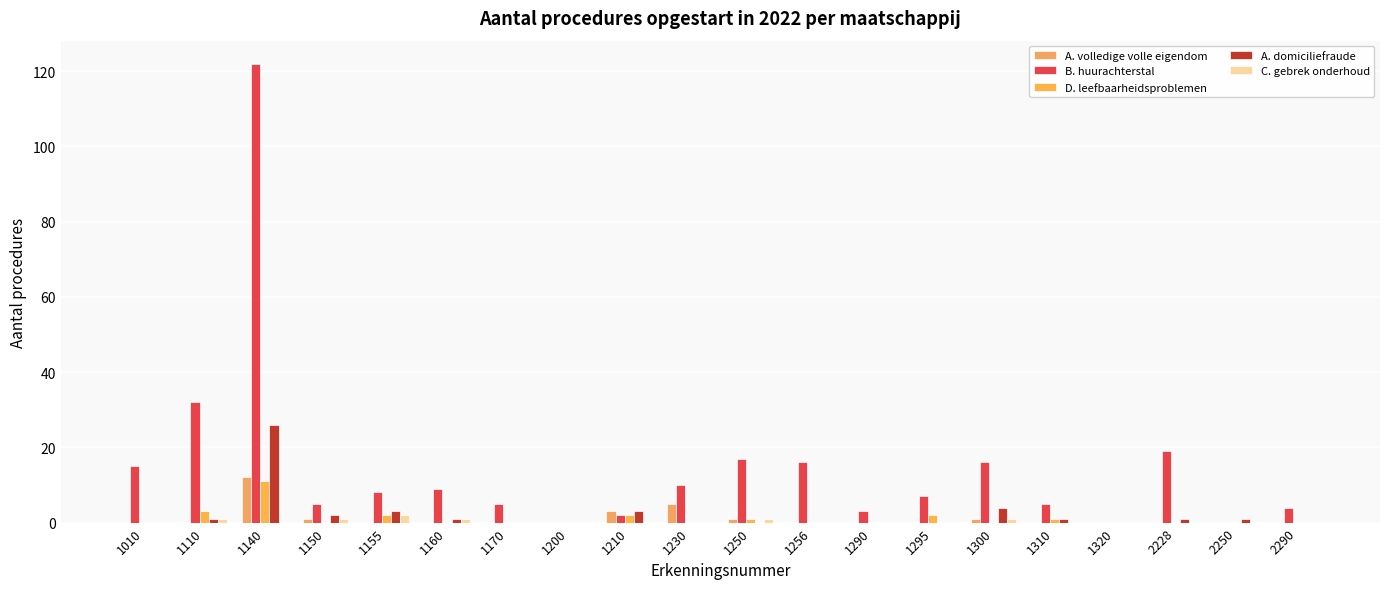

Which category has the highest value in the C. gebrek onderhoud series?

1155